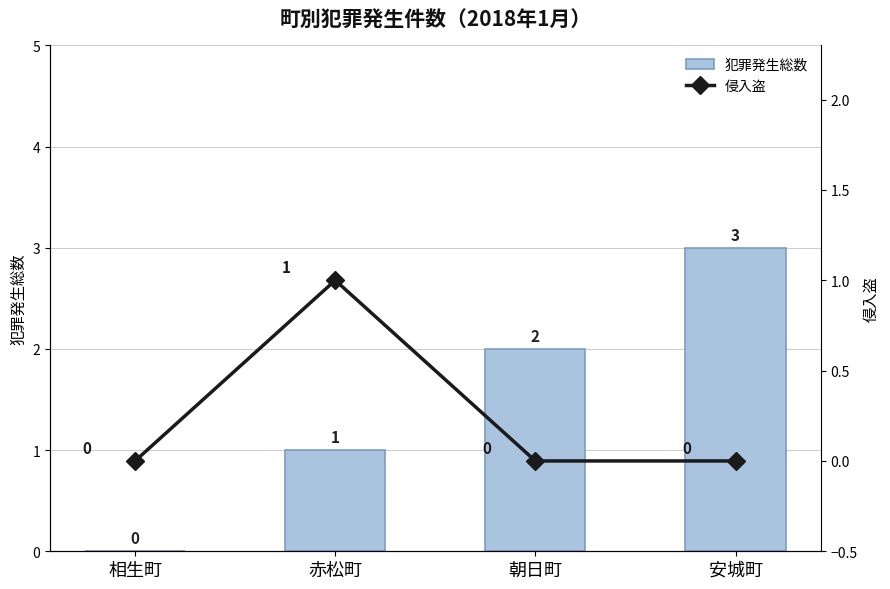

At which category is the sum across all series the highest?

安城町